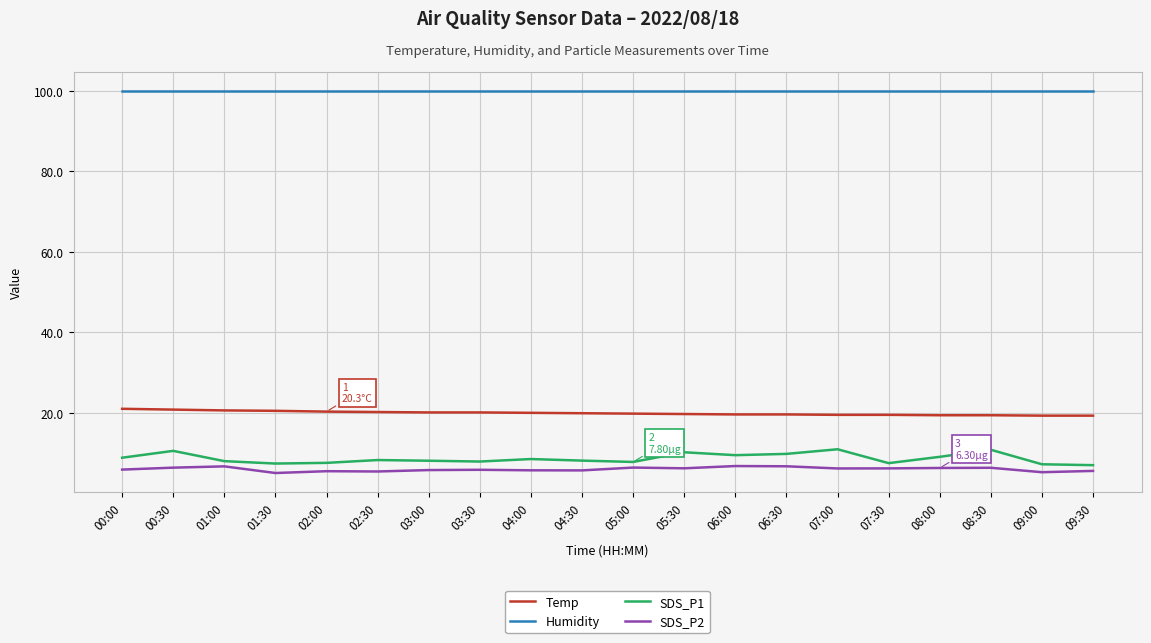

What is the spread (max minus min) of values at 03:00?

94.1